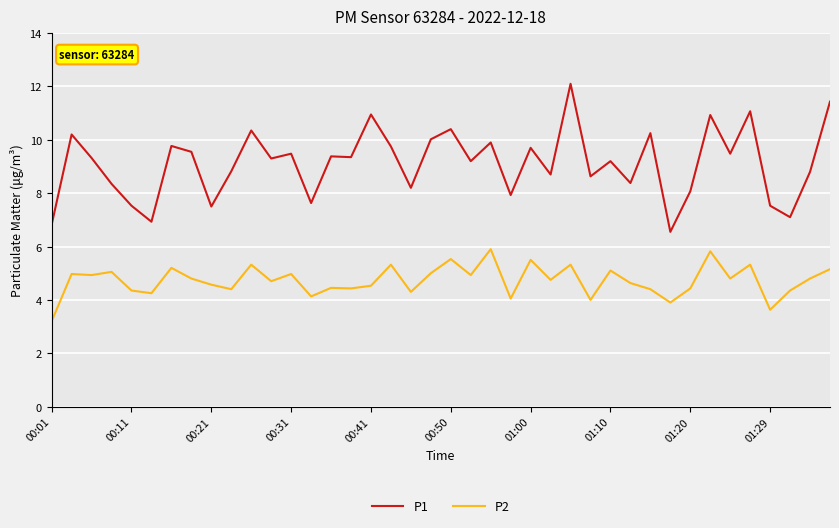

What is the average value of the P2 series?

4.7